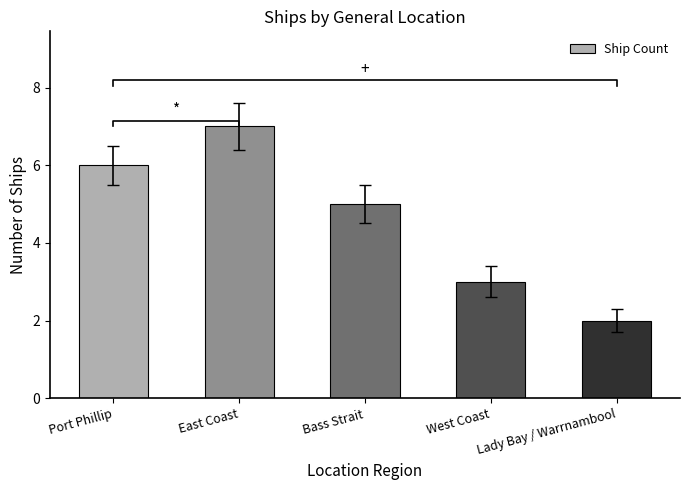

What is the difference between the second highest and minimum values?

4